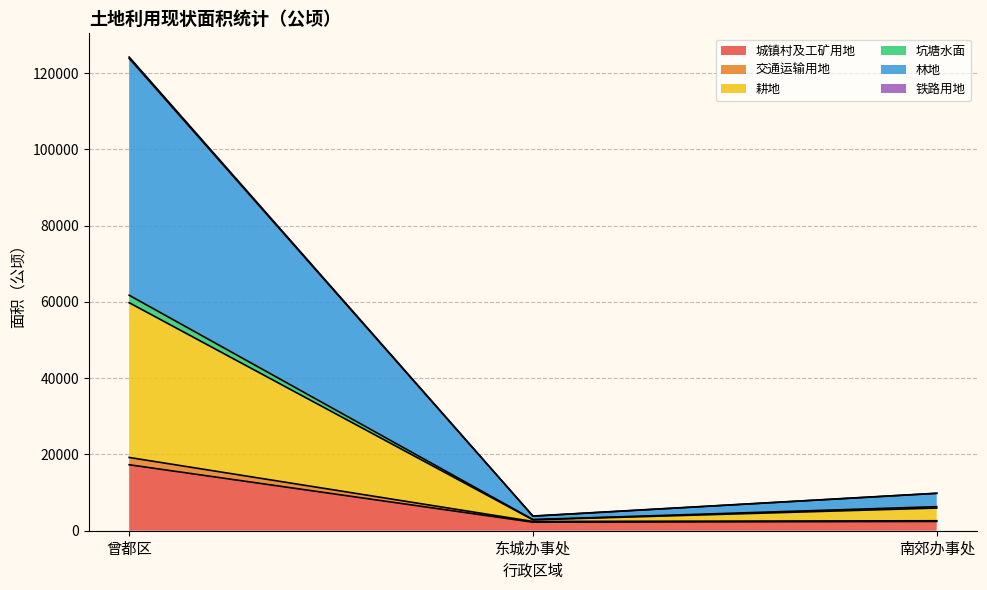

What is the value of the 城镇村及工矿用地 point at the 2nd from the left?

2235.2